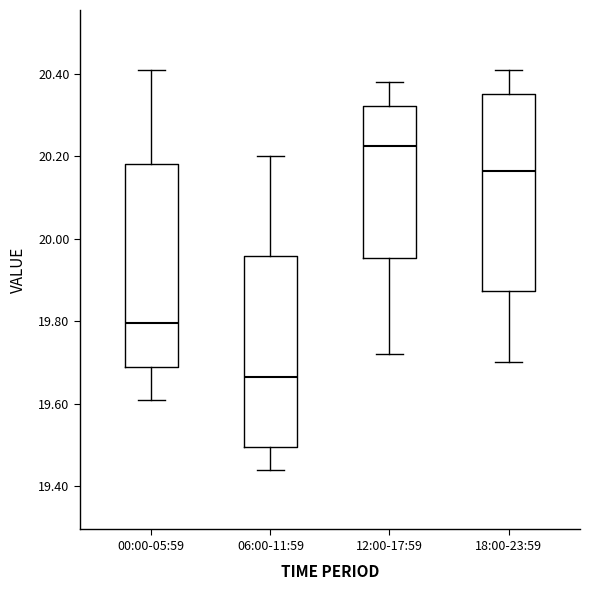

Reading left to right, read every box against the y-axis: the position of its median line, the range the box covers, and the ends of its whiskers. The values are not printed on the chart, so give them approximately, as read against the axis.

00:00-05:59: median 19.80, box 19.70 to 20.18, whiskers 19.62 to 20.42
06:00-11:59: median 19.66, box 19.50 to 19.96, whiskers 19.44 to 20.20
12:00-17:59: median 20.22, box 19.96 to 20.32, whiskers 19.72 to 20.38
18:00-23:59: median 20.16, box 19.88 to 20.36, whiskers 19.70 to 20.42